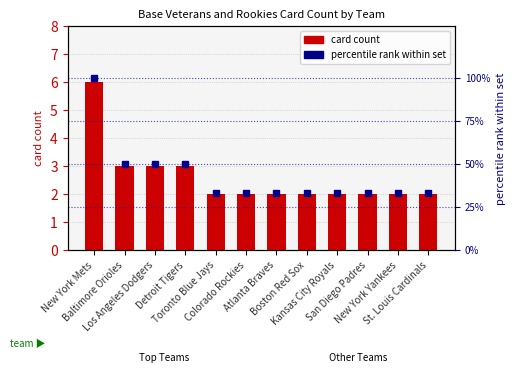

What is the smallest value displayed?

2.0